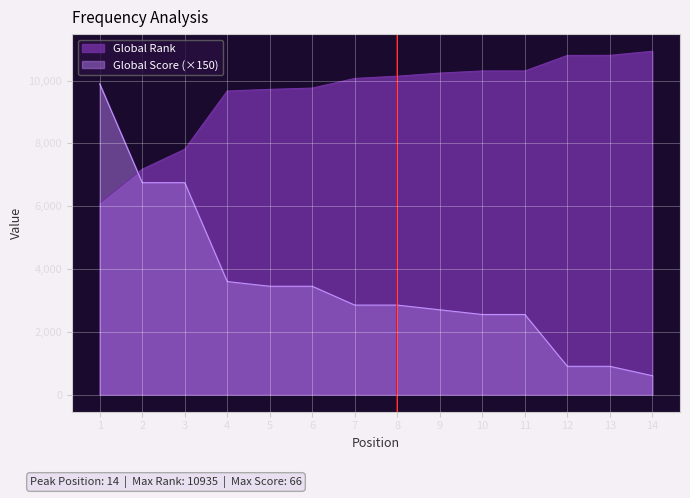

What is the maximum value for Global Score?

9900